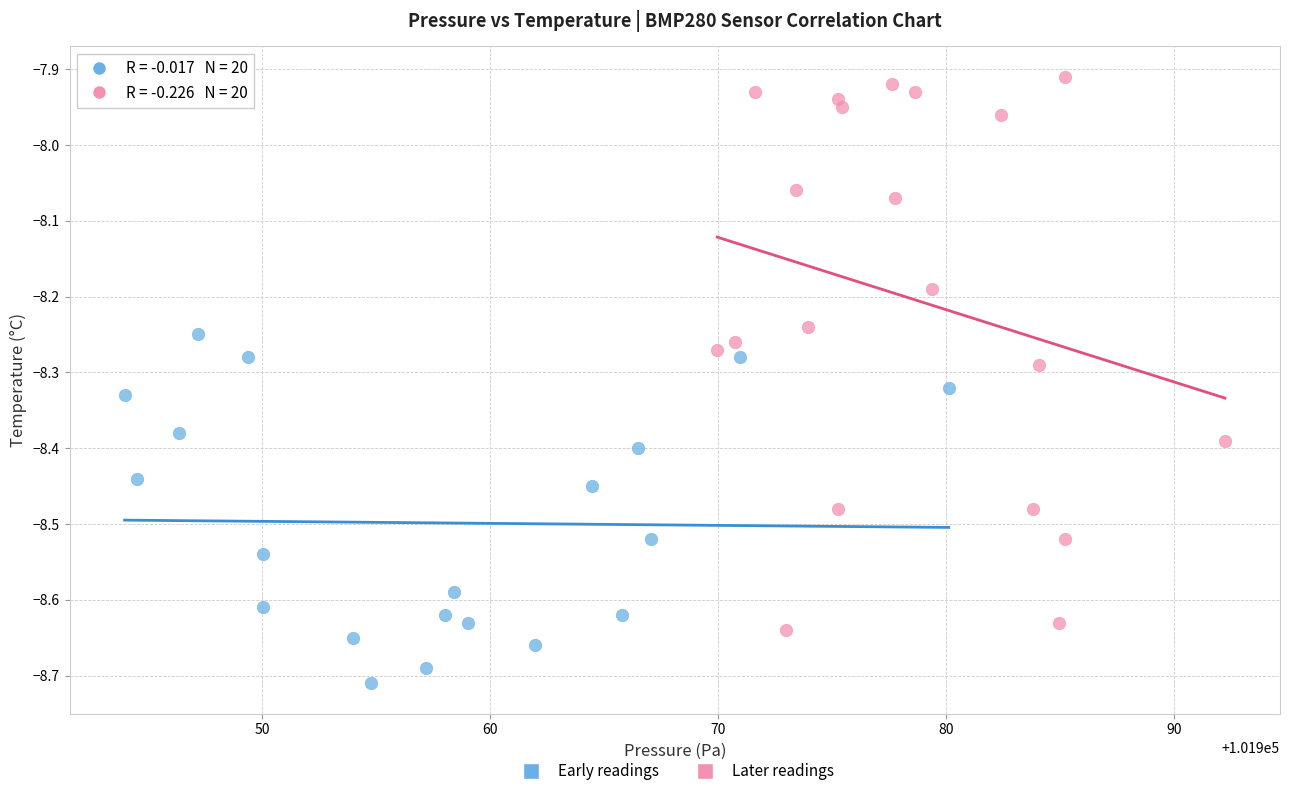

Which series reaches the minimum Y coordinate?

Early readings